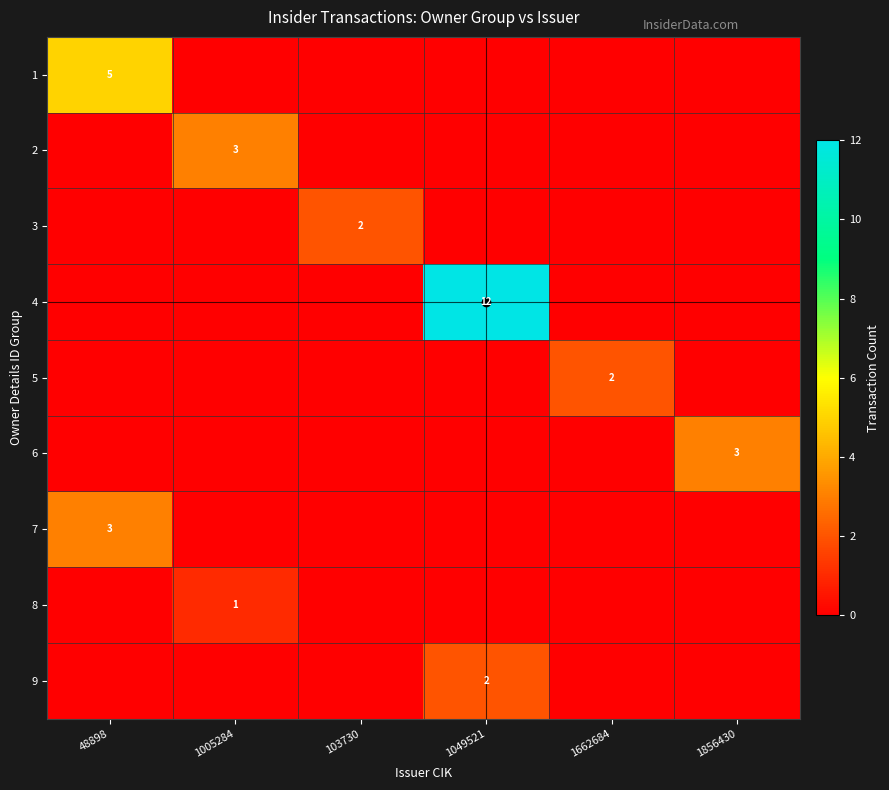

What is the sum of all 4 values?

12